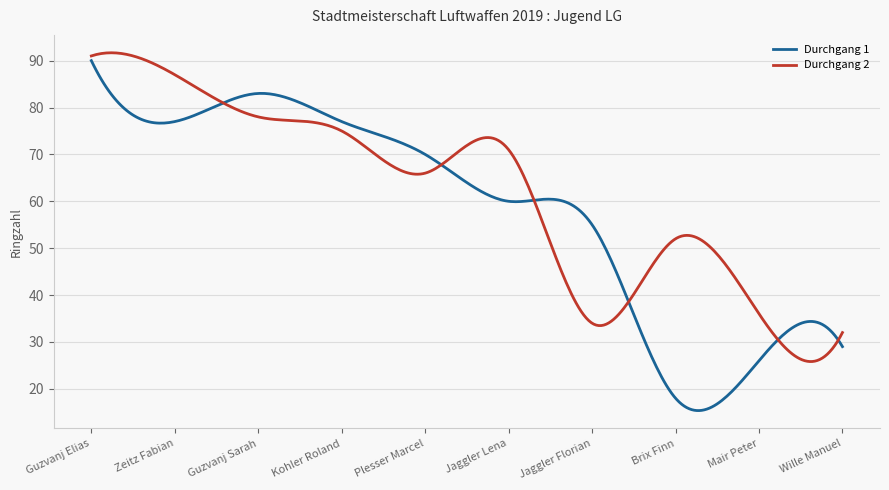

What is the minimum value for Durchgang 1?

15.4